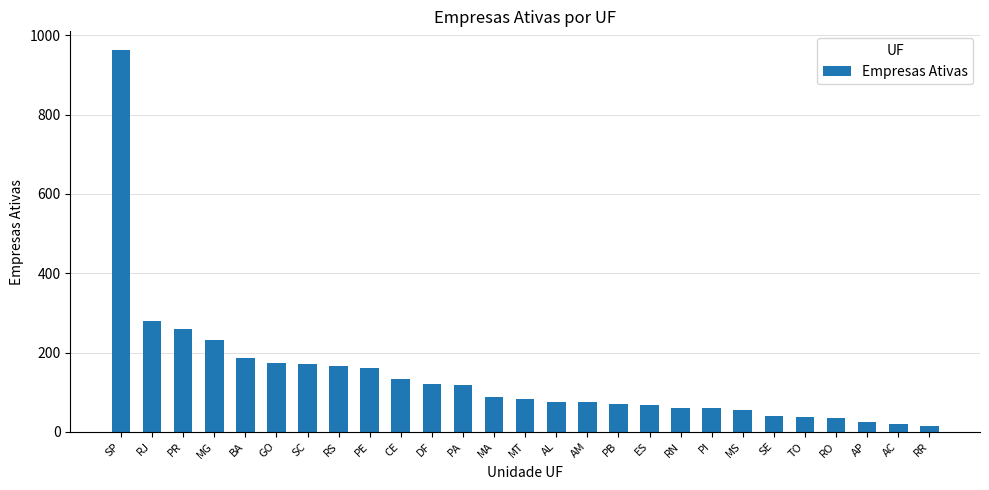

What is the sum of the values at MG and PI?

291